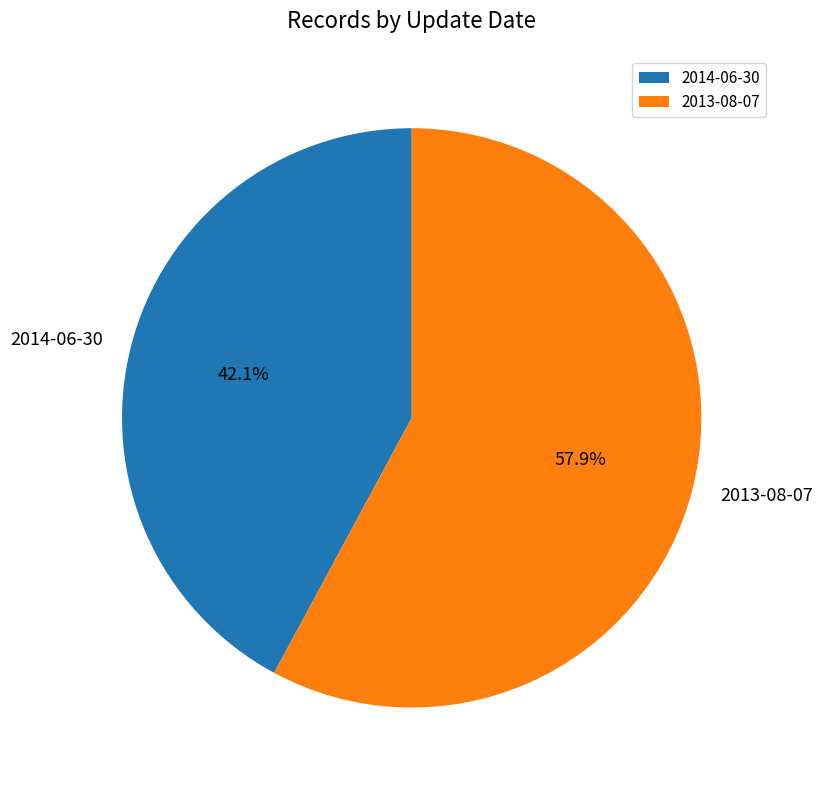

To the nearest percent, what is the difference between the largest and smallest slice percentages?

16%